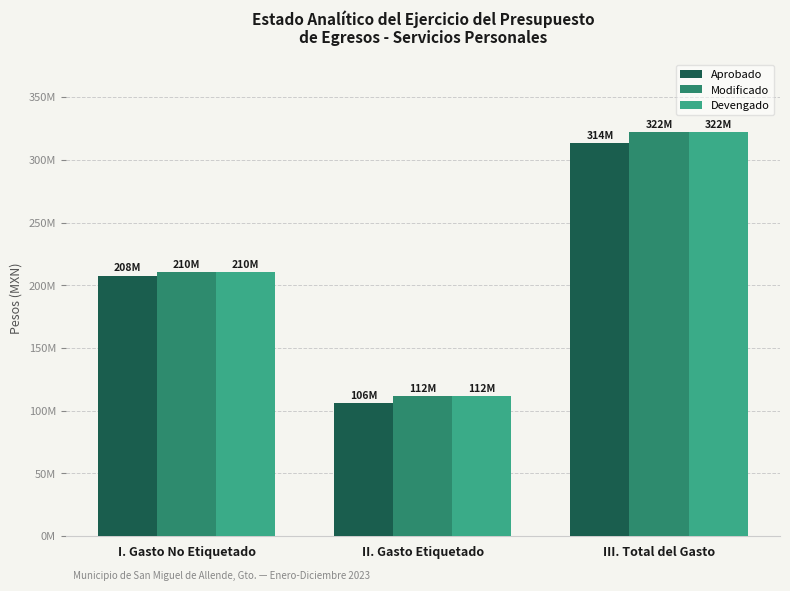

What is the average value of the Aprobado series?

209004983.4